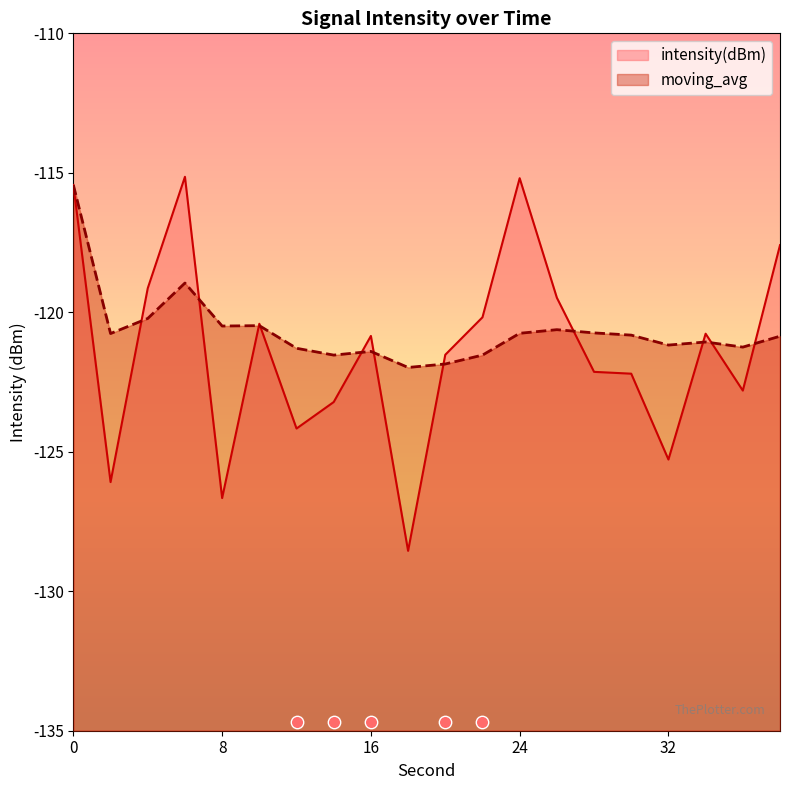

Which series contains the lowest Y value?

intensity(dBm)